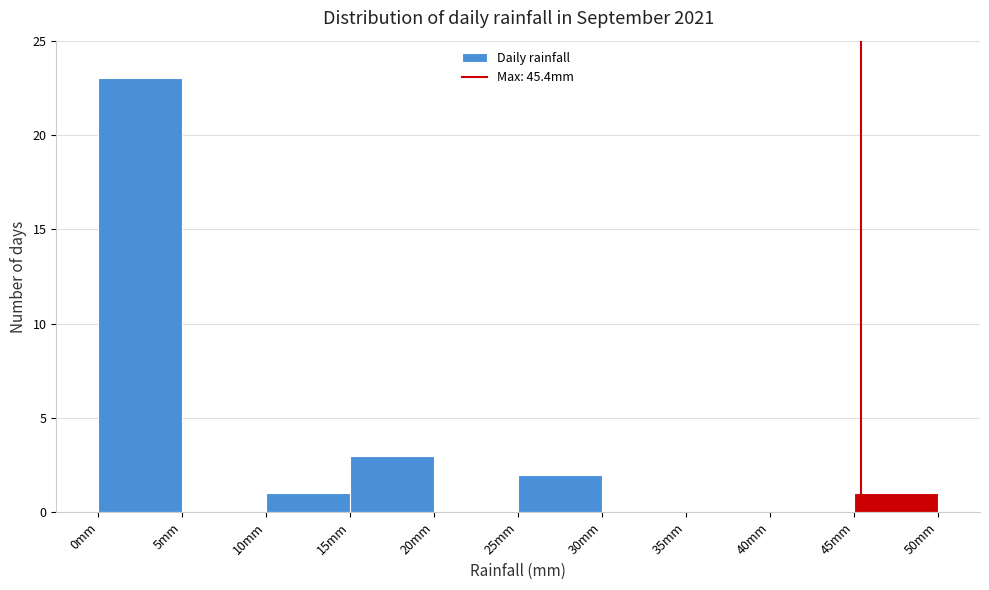

Reading left to right, list every bar in this chart as the range it spans on the x-axis followed by its height. The values are not printed on the chart, so give them approximately, as read against the axis.

0 to 5: 23
5 to 10: 0
10 to 15: 1
15 to 20: 3
20 to 25: 0
25 to 30: 2
30 to 35: 0
35 to 40: 0
40 to 45: 0
45 to 50: 1